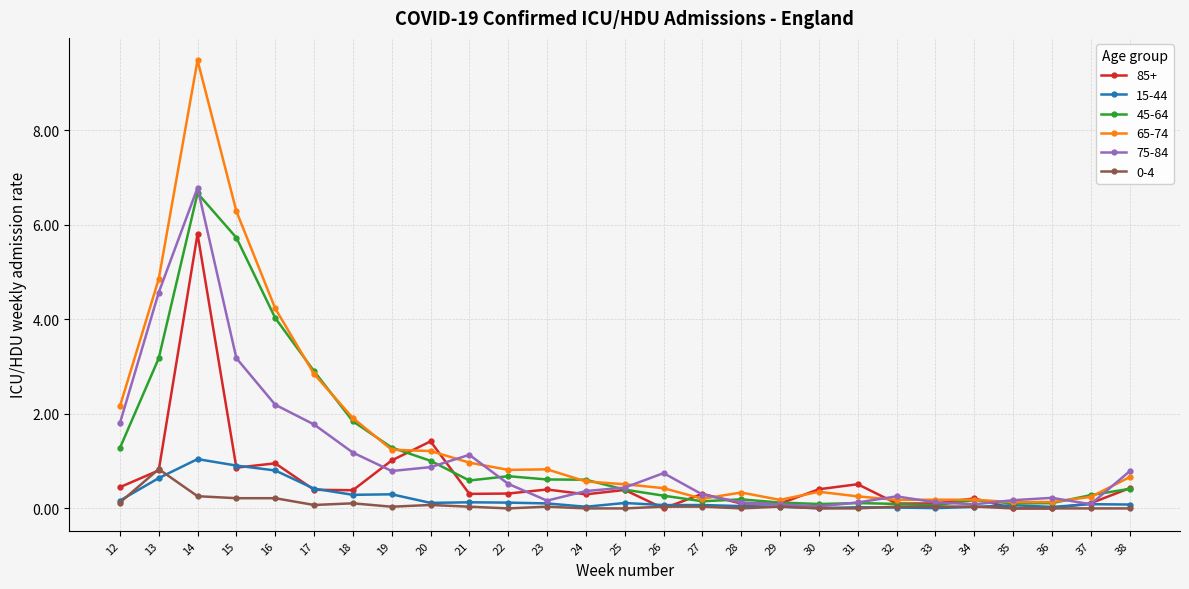

True or false: 45-64 has a value of 1.1 at 18.

False